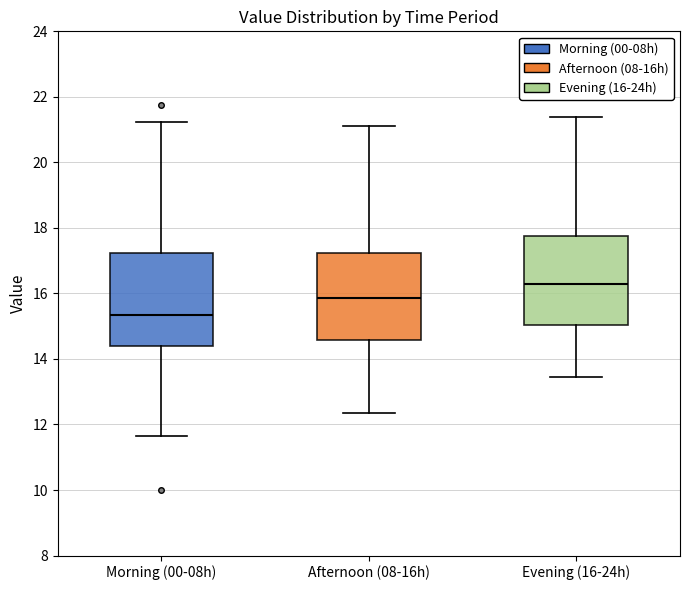

Where is the lower edge of the box for Morning (00-08h) on the y-axis? The values are not printed on the chart, so give them approximately, as read against the axis.

14.4